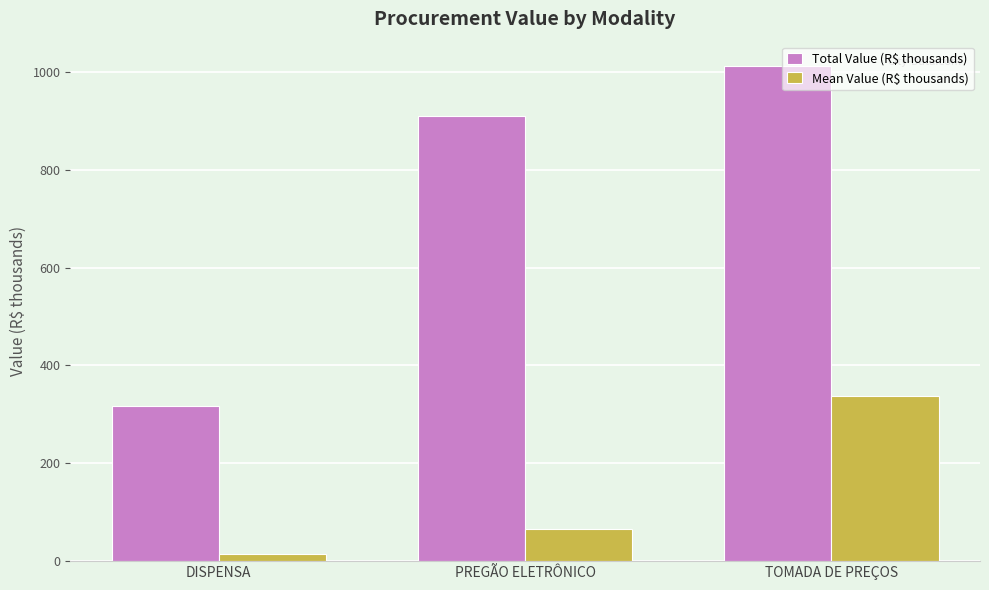

What is the difference between the second highest and minimum values in the Total Value (R$ thousands) series?

592.0